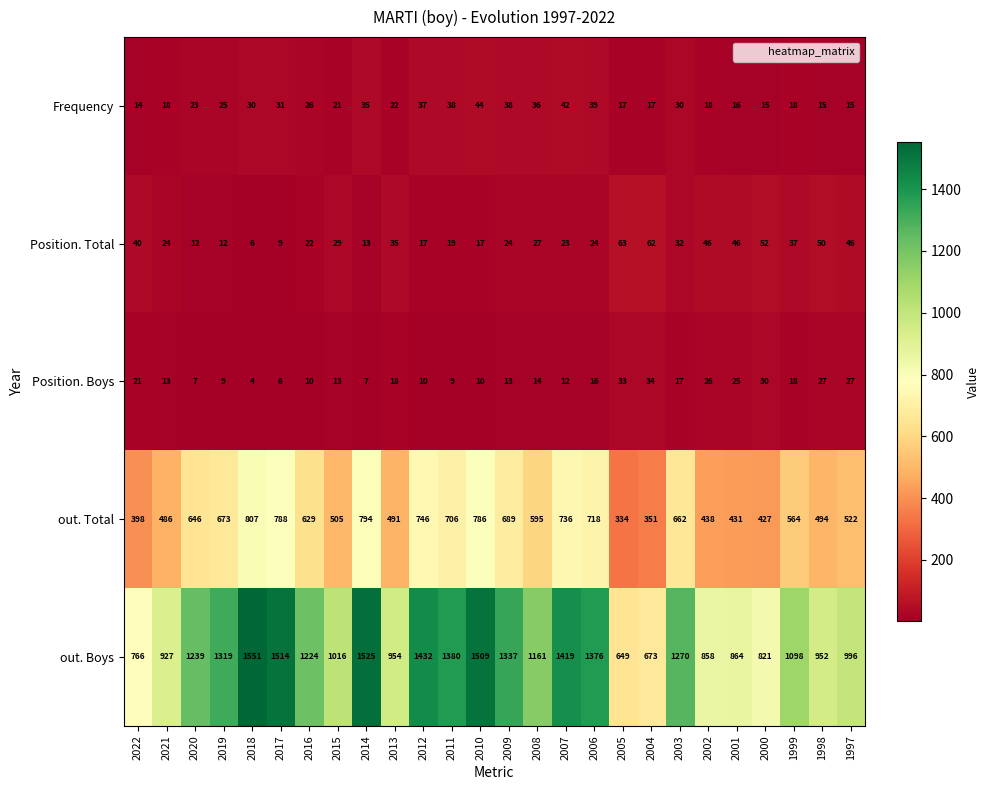

What is the total value across all series at 2014?

2374